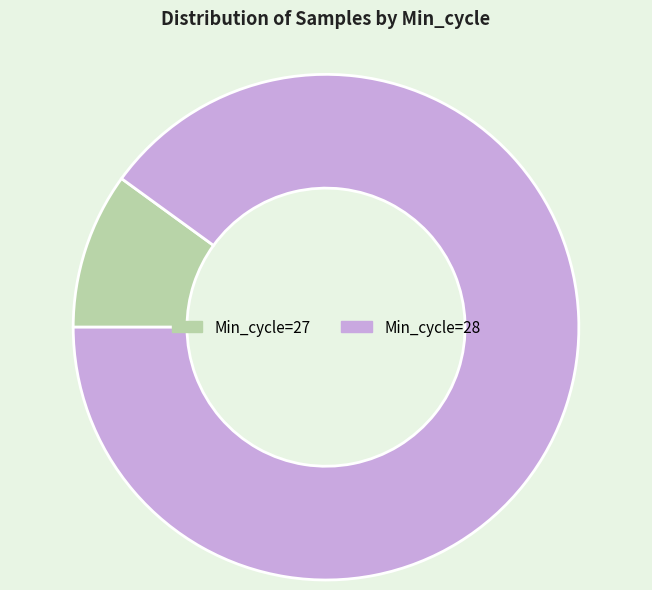

Which category has the smallest portion of the pie?

Min_cycle=27